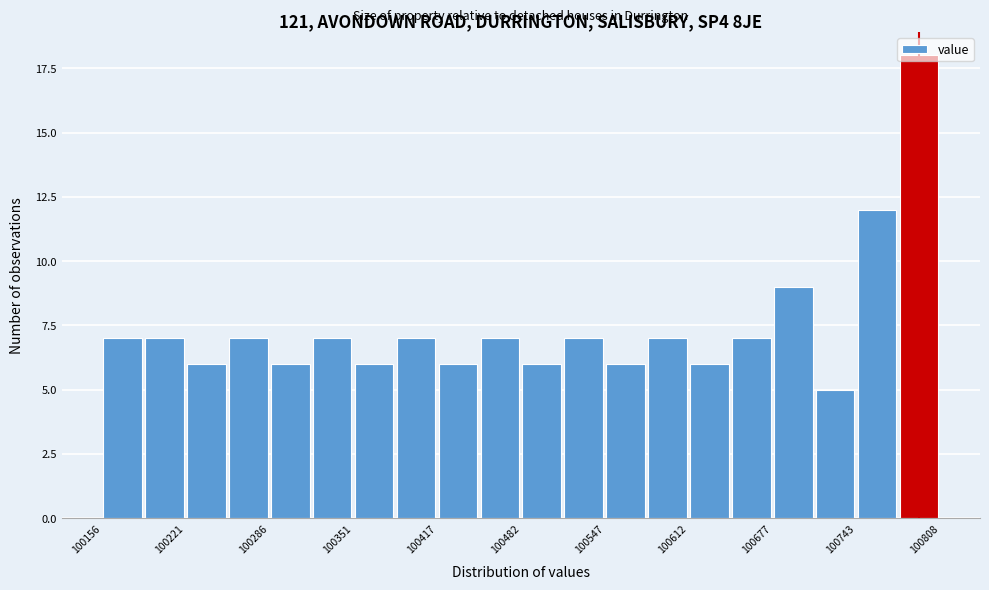

Around what value on the x-axis is the tallest bar? Give the approximate position of its centre, as read against the axis.

100790